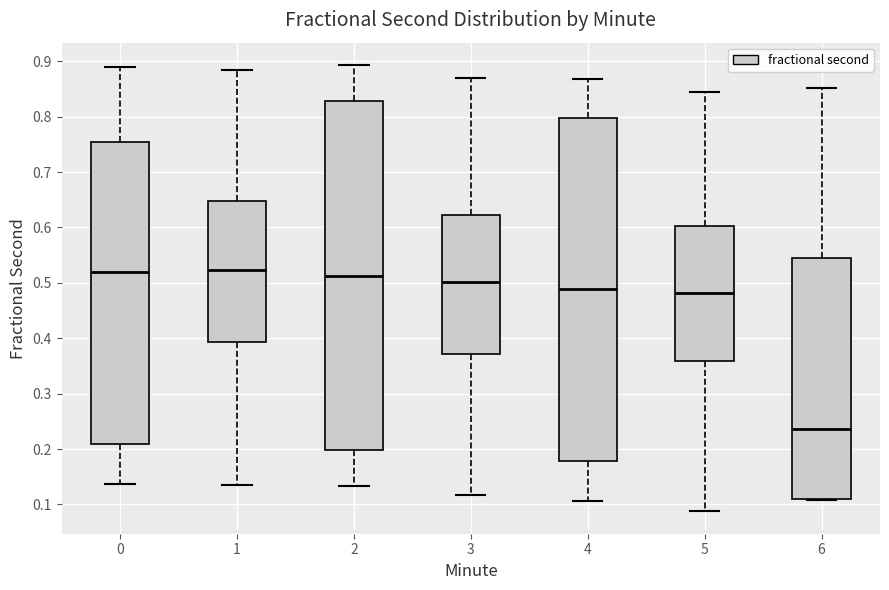

Which box's median line is the lowest?

6